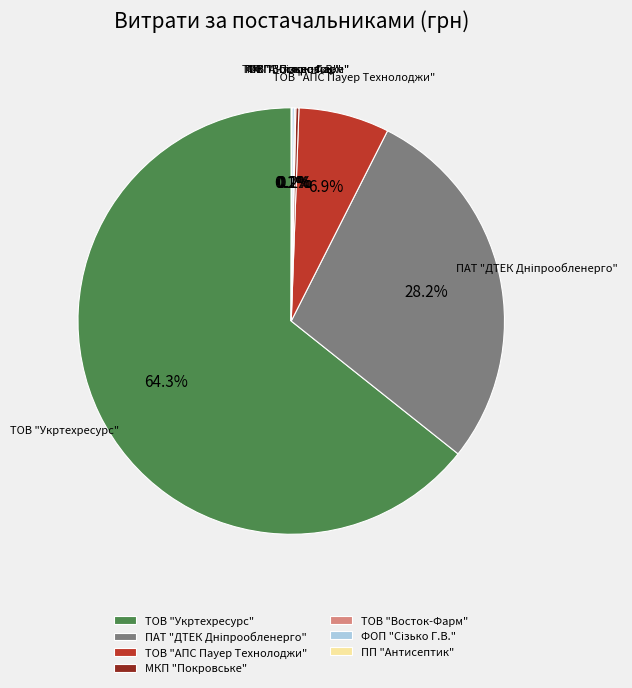

What is the total percentage of ТОВ "Укртехресурс" and ТОВ "АПС Пауер Технолоджи"?

71.2%